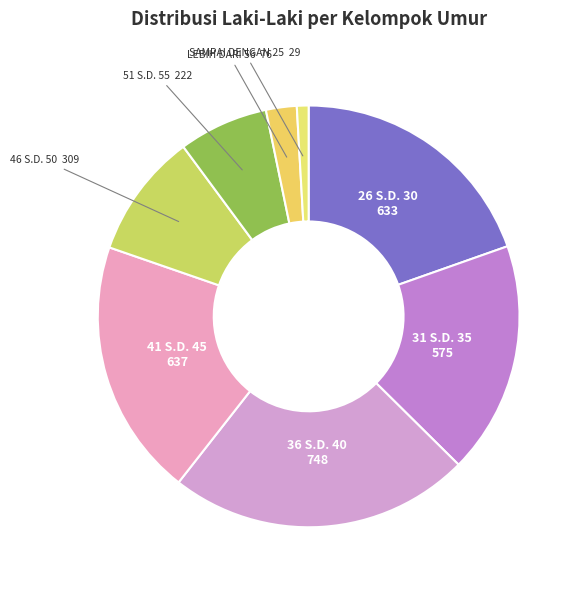

Approximately how many times larger is the value at 51 S.D. 55 compared to 46 S.D. 50?

0.7